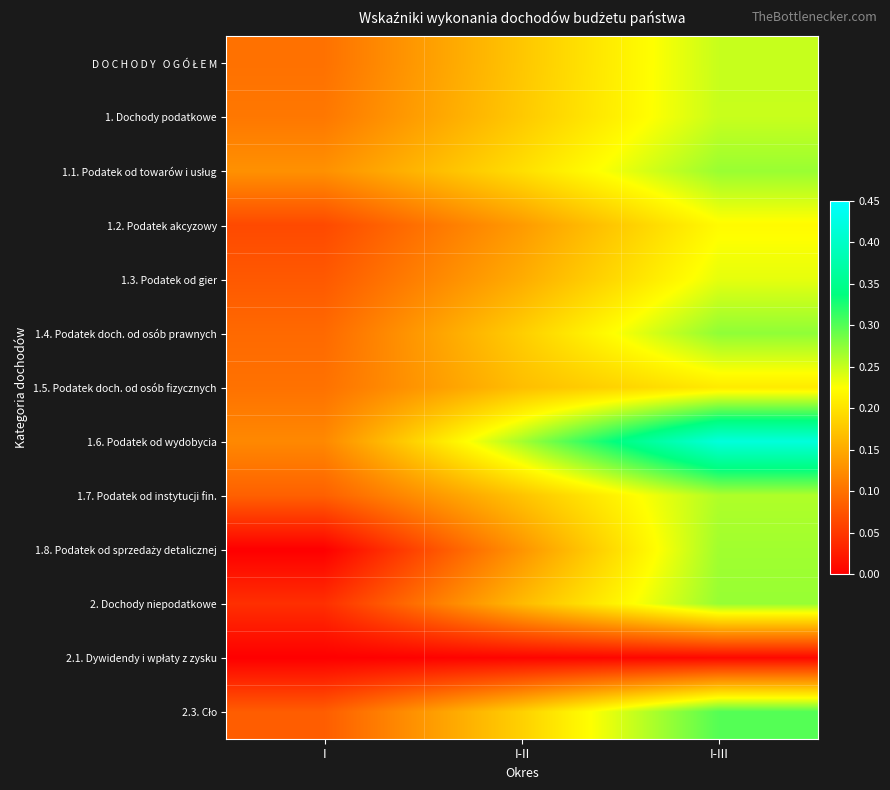

At which category is the sum across all series the highest?

I-III